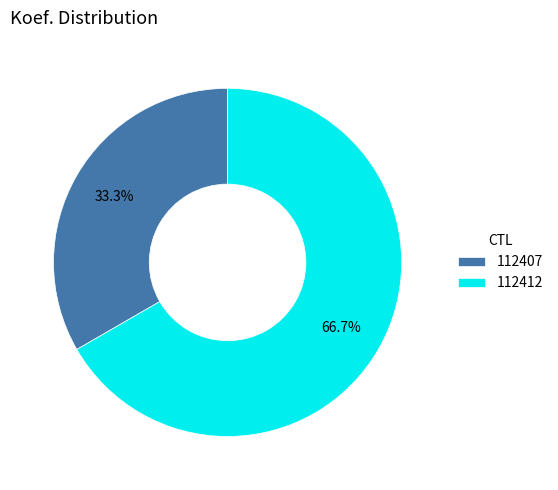

Approximately how many times larger is the value at 112412 compared to 112407?

2.0